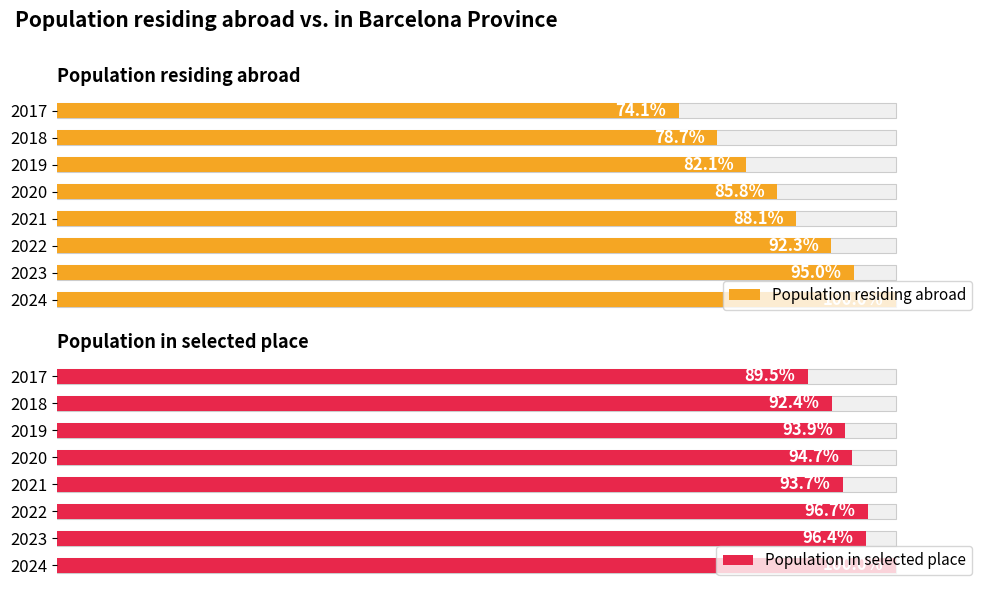

What is the difference between the maximum and minimum values in the Population in selected place series?

10.5